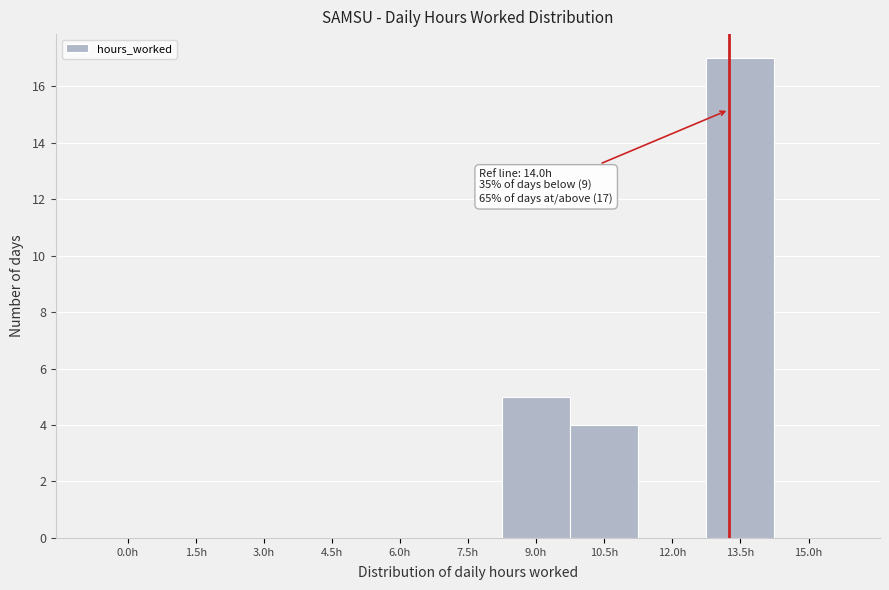

Reading right to left, transcribe all the data shown in this chart.

15.0h=0	13.5h=17	12.0h=0	10.5h=4	9.0h=5	7.5h=0	6.0h=0	4.5h=0	3.0h=0	1.5h=0	0.0h=0